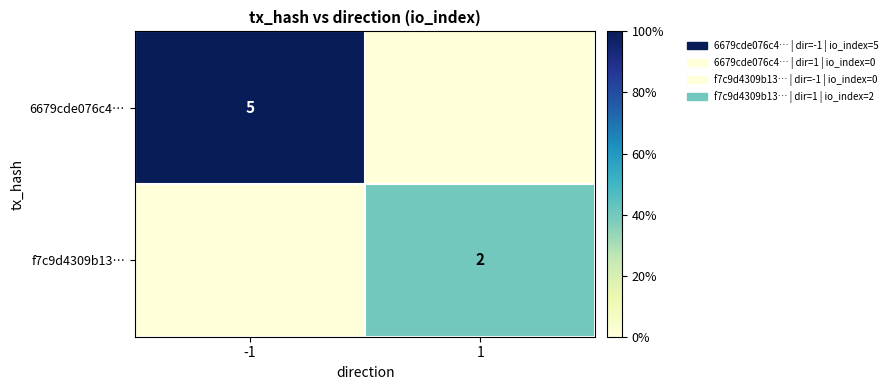

The value of f7c9d4309b13… at 1 is 3. True or false?

False